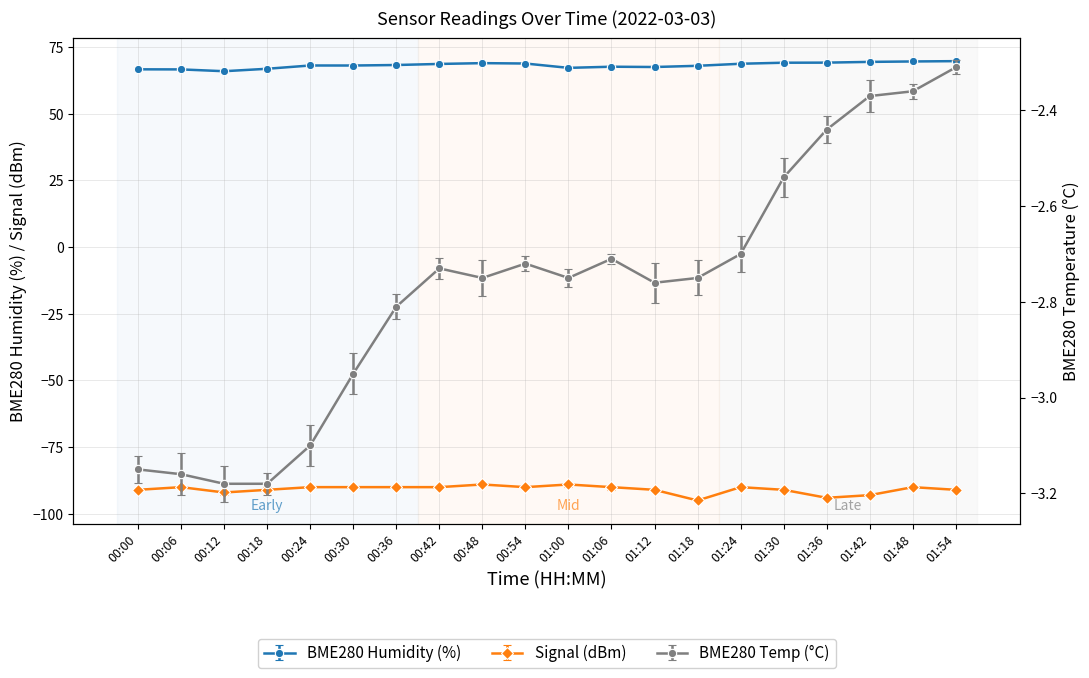

At how many categories does at least one series exceed 58?

20